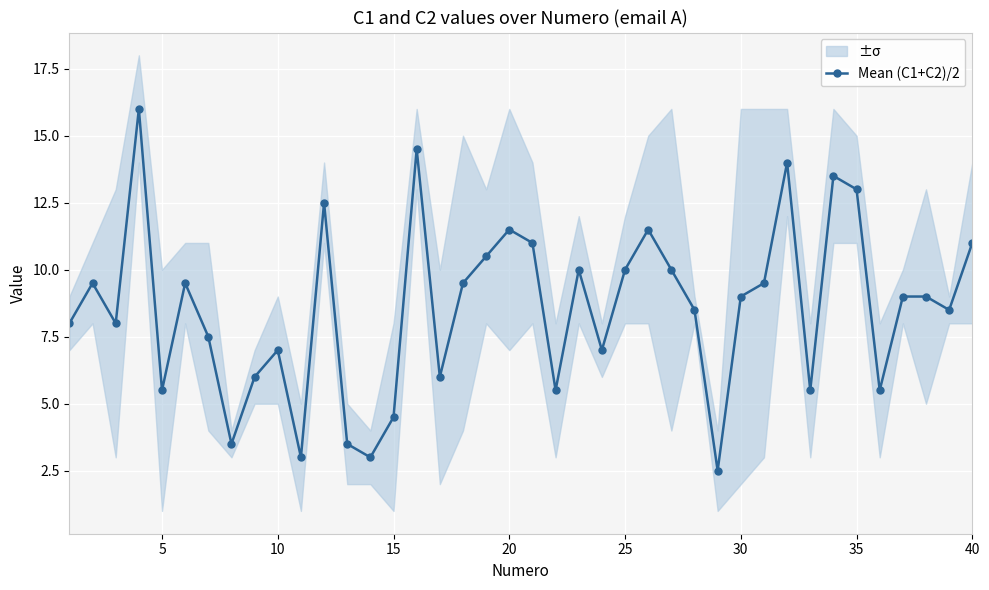

Reading left to right, what are all the values shown in this chart?

8.0	9.5	8.0	16.0	5.5	9.5	7.5	3.5	6.0	7.0	3.0	12.5	3.5	3.0	4.5	14.5	6.0	9.5	10.5	11.5	11.0	5.5	10.0	7.0	10.0	11.5	10.0	8.5	2.5	9.0	9.5	14.0	5.5	13.5	13.0	5.5	9.0	9.0	8.5	11.0